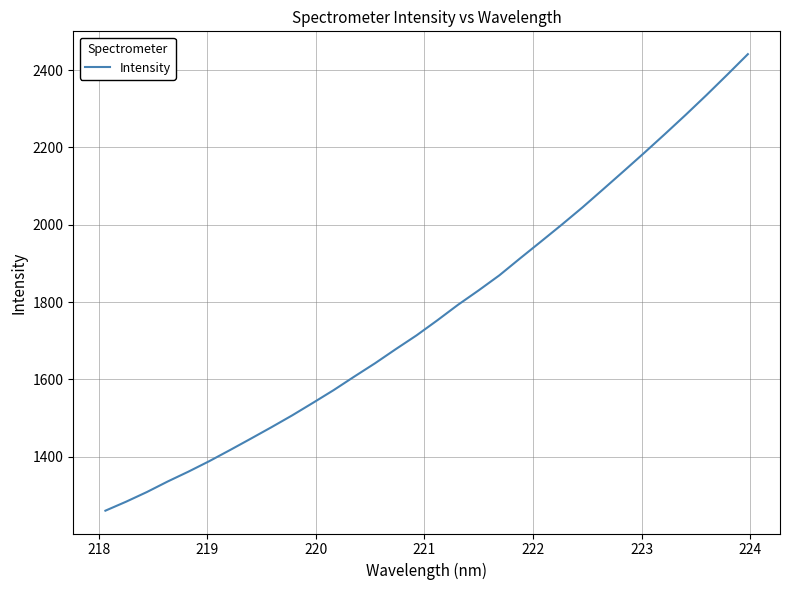

Reading left to right, list all the values displayed in this chart.

1260.0	1283.3	1308.3	1335.5	1361.0	1388.0	1416.7	1446.1	1475.9	1506.5	1538.9	1571.9	1607.1	1641.5	1678.0	1713.6	1752.5	1792.7	1830.2	1869.1	1913.0	1956.2	1999.7	2044.4	2091.4	2138.6	2186.4	2235.1	2284.7	2335.6	2388.1	2441.5